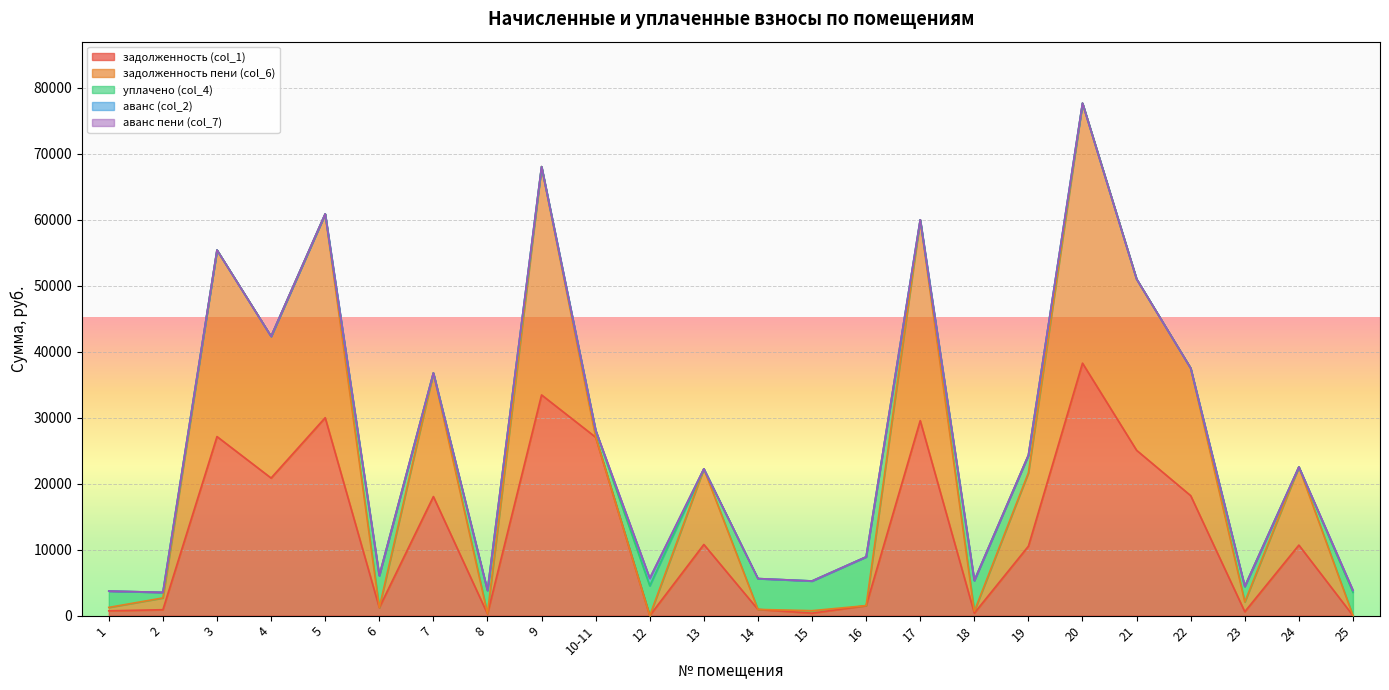

What is the highest value of the аванс (col_2) series?

1133.1